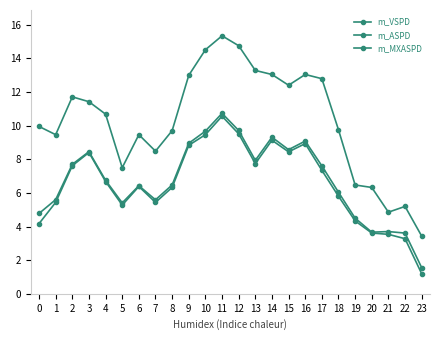

Count the number of data series in this chart.

3